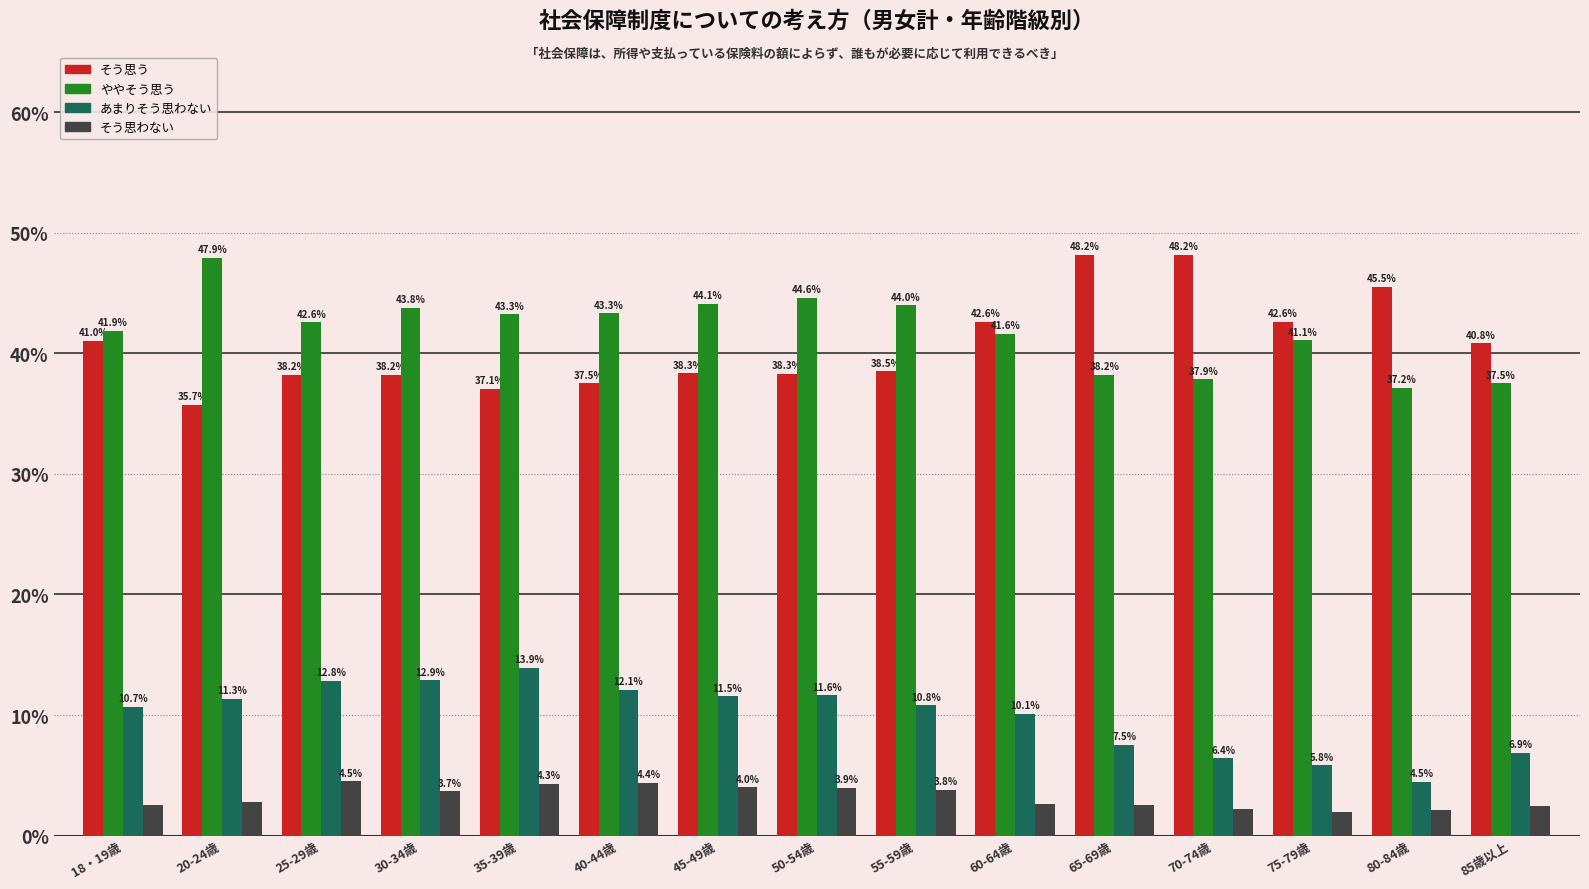

How many data points does each series have?

15